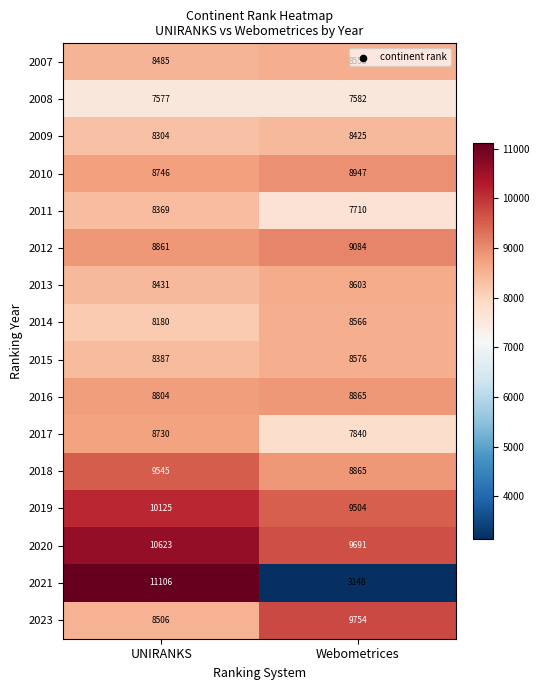

Which label corresponds to the smallest value in the chart?

Webometrices